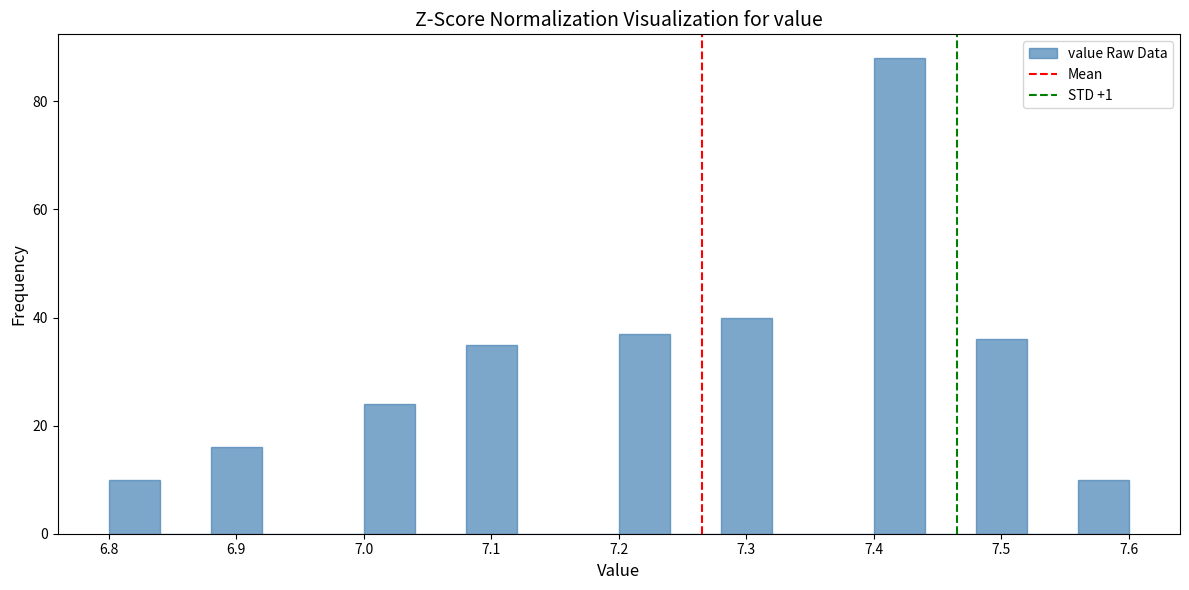

Reading left to right, transcribe this chart: for each bar, give the range it covers on the x-axis and its height. The values are not printed on the chart, so give them approximately, as read against the axis.

6.80 to 6.84: 10
6.84 to 6.88: 0
6.88 to 6.92: 16
6.92 to 6.96: 0
6.96 to 7.00: 0
7.00 to 7.04: 24
7.04 to 7.08: 0
7.08 to 7.12: 36
7.12 to 7.16: 0
7.16 to 7.20: 0
7.20 to 7.24: 38
7.24 to 7.28: 0
7.28 to 7.32: 40
7.32 to 7.36: 0
7.36 to 7.40: 0
7.40 to 7.44: 88
7.44 to 7.48: 0
7.48 to 7.52: 36
7.52 to 7.56: 0
7.56 to 7.60: 10